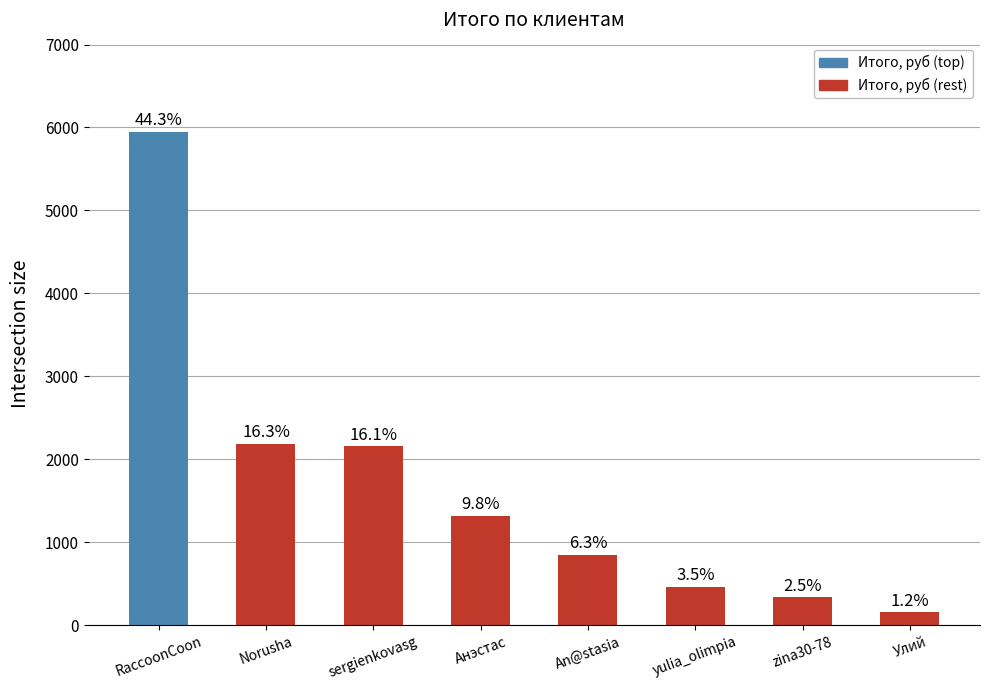

Are the bars horizontal?

No